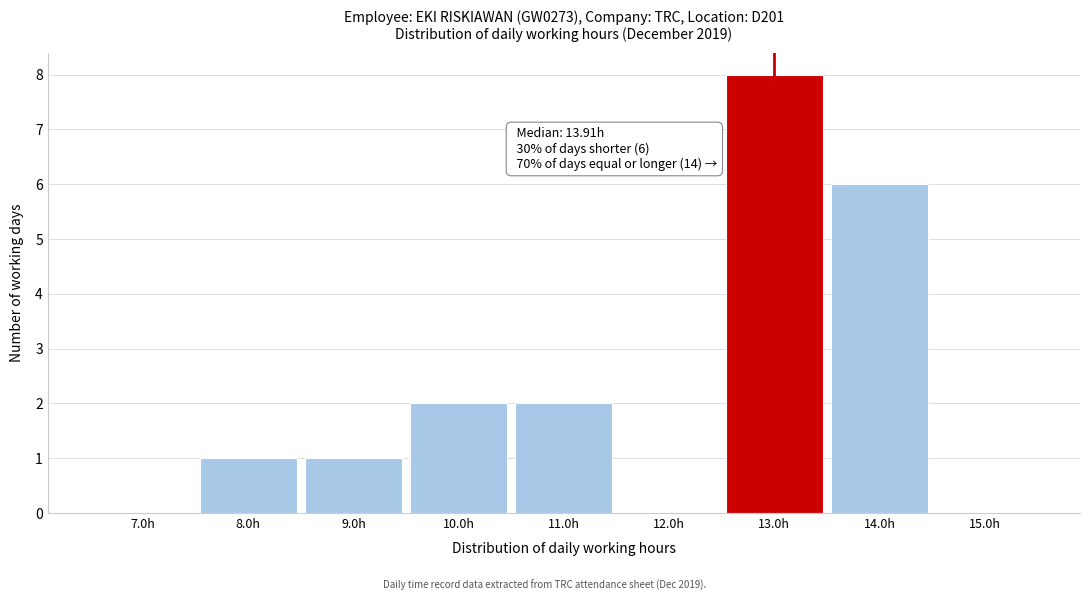

Reading left to right, transcribe all the data shown in this chart.

7.0h=0	8.0h=1	9.0h=1	10.0h=2	11.0h=2	12.0h=0	13.0h=8	14.0h=6	15.0h=0